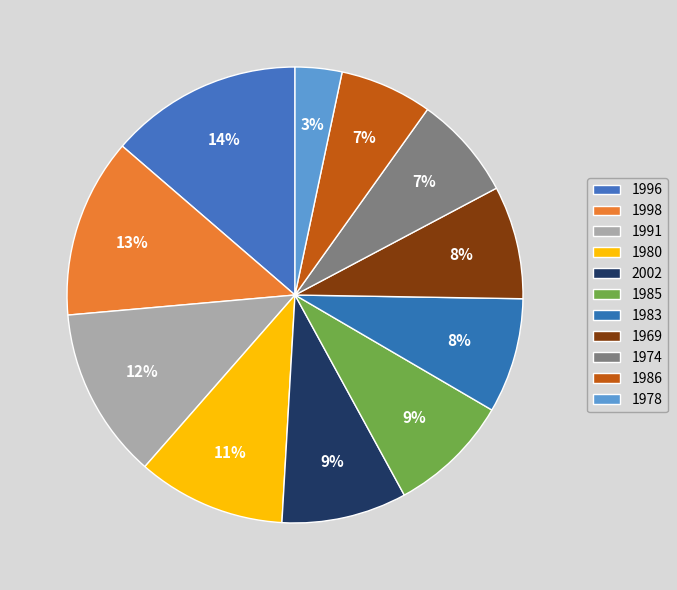

What is the smallest slice in the pie chart?

1978